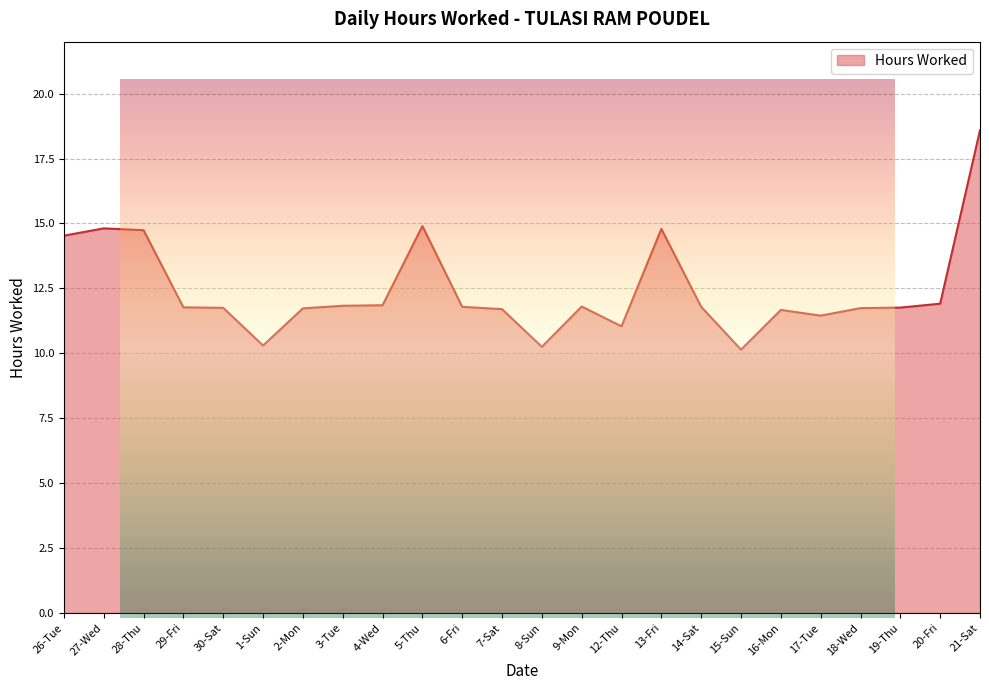

Between 17-Tue and 4-Wed, which is larger?

4-Wed